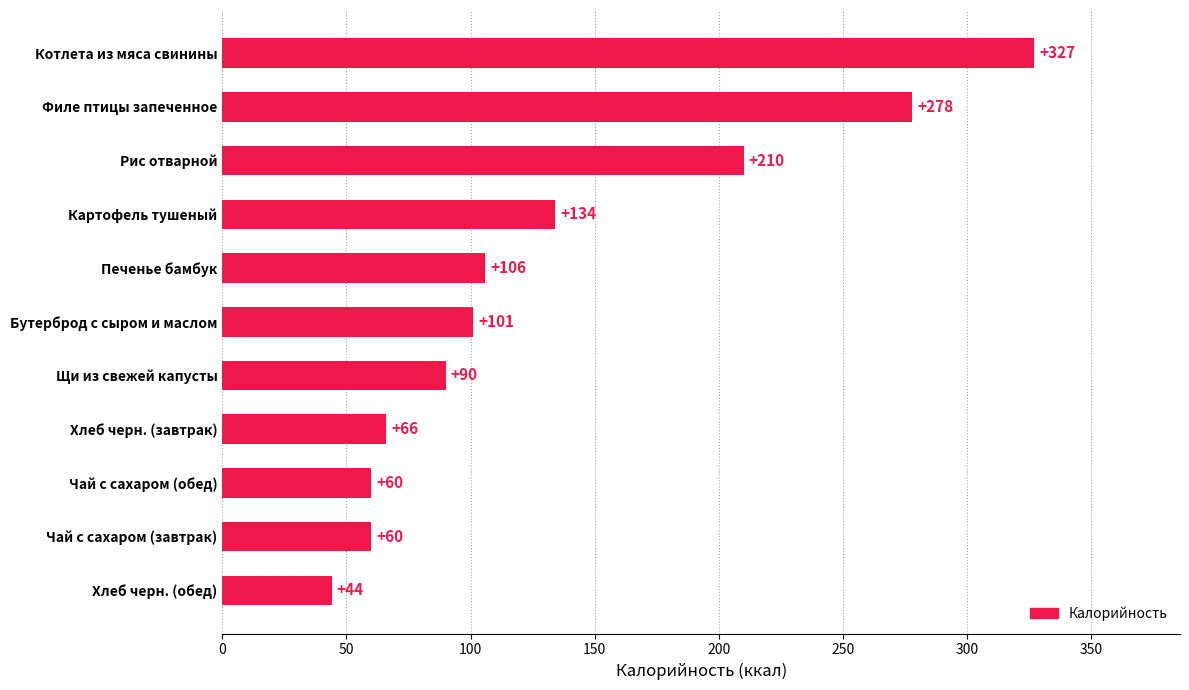

How many distinct data groups are displayed?

1